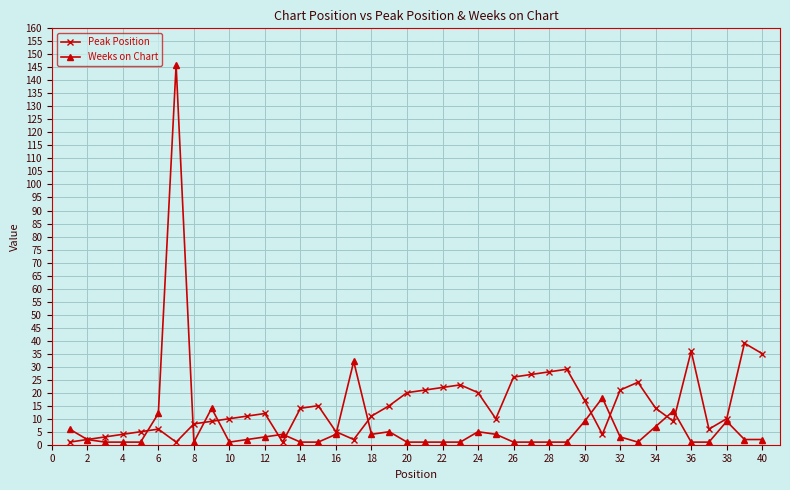

What is the value of the Peak Position point at the 31st from the left?

4